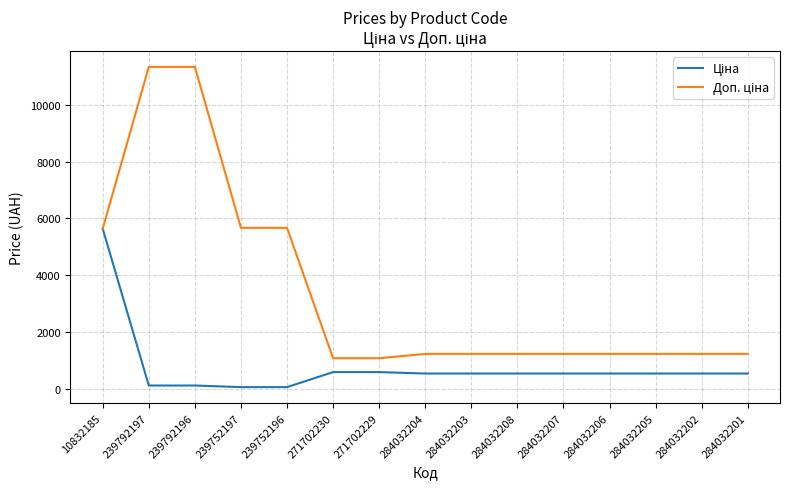

How many series are shown in this chart?

2